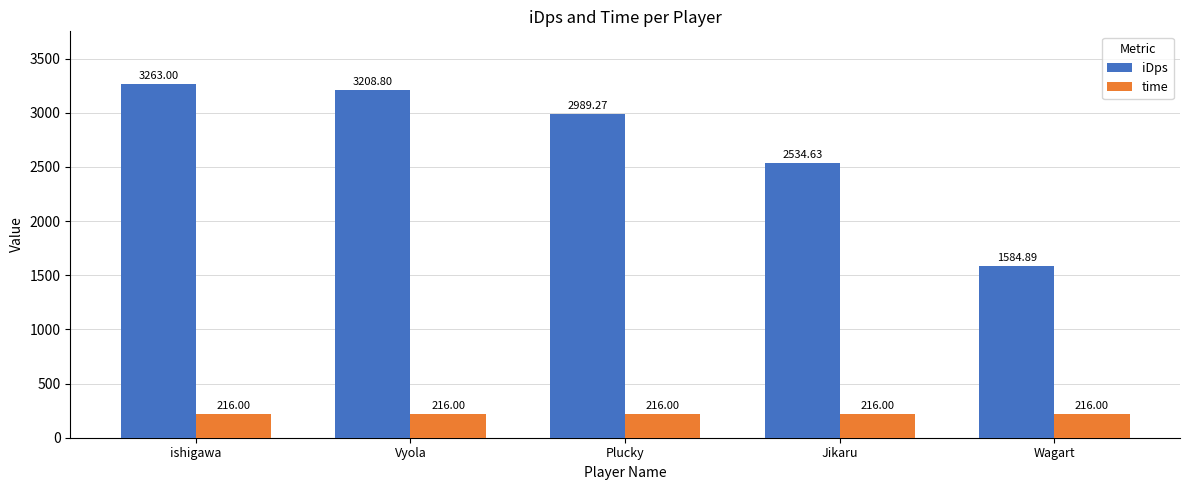

Where is iDps nearest to the value 2423?

Jikaru